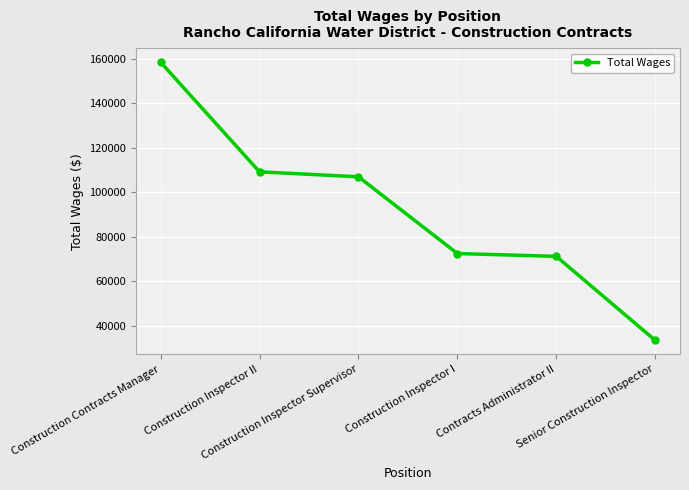

At which category does the chart reach its peak across all series?

Construction Contracts Manager